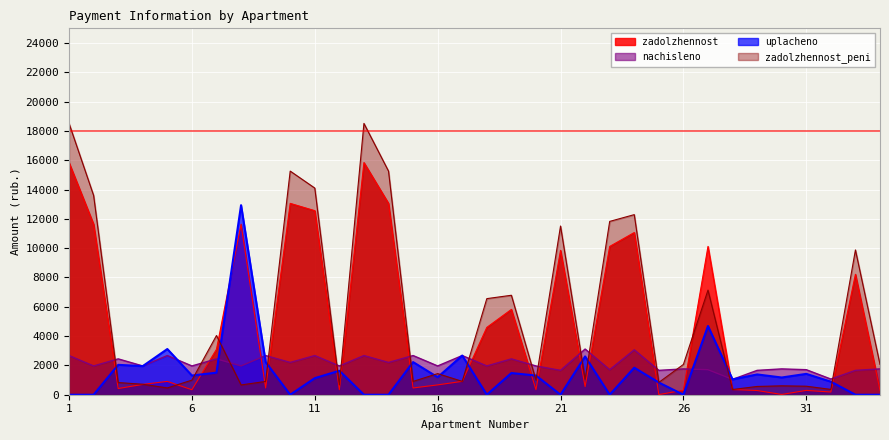

True or false: zadolzhennost_peni and uplacheno intersect in this chart.

True